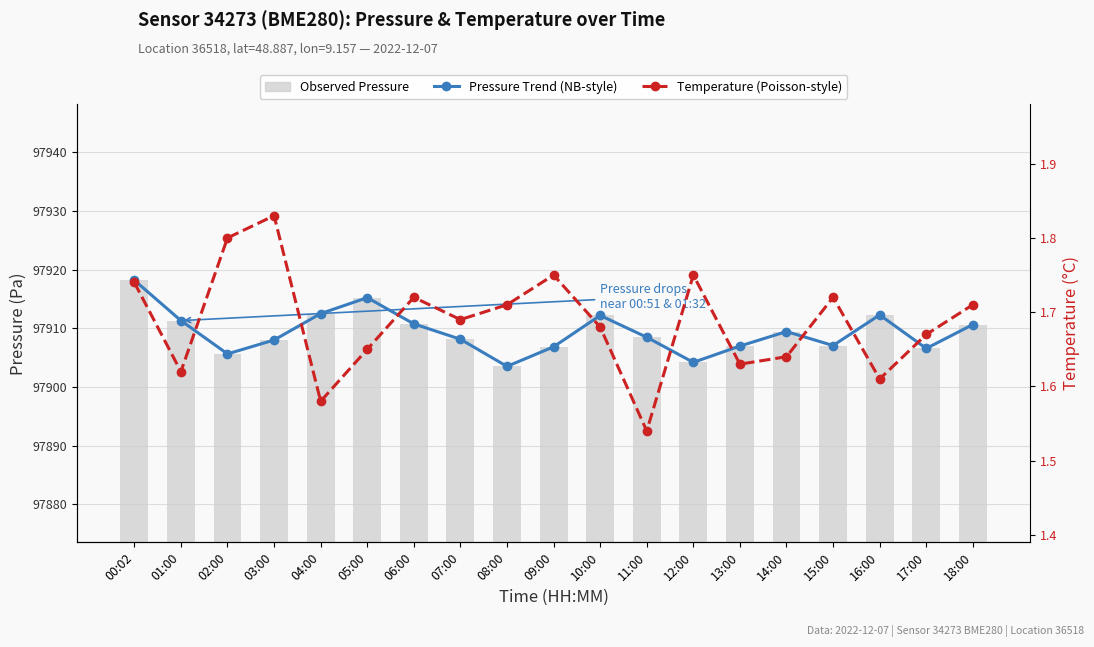

Which label corresponds to the largest value in the chart?

00:02